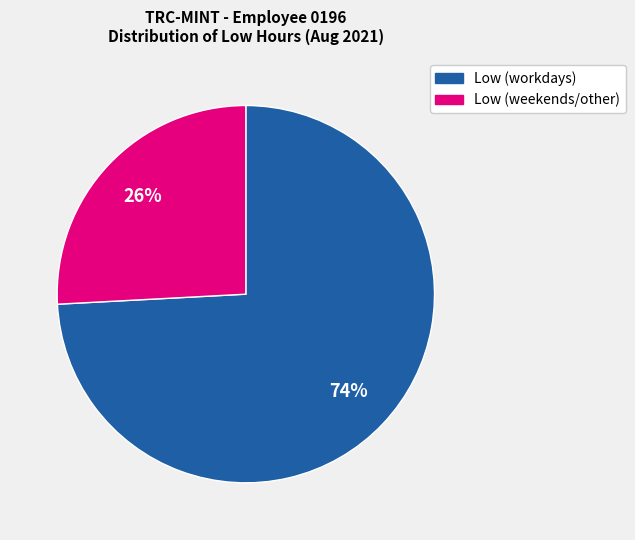

How many slices are in this pie chart?

2